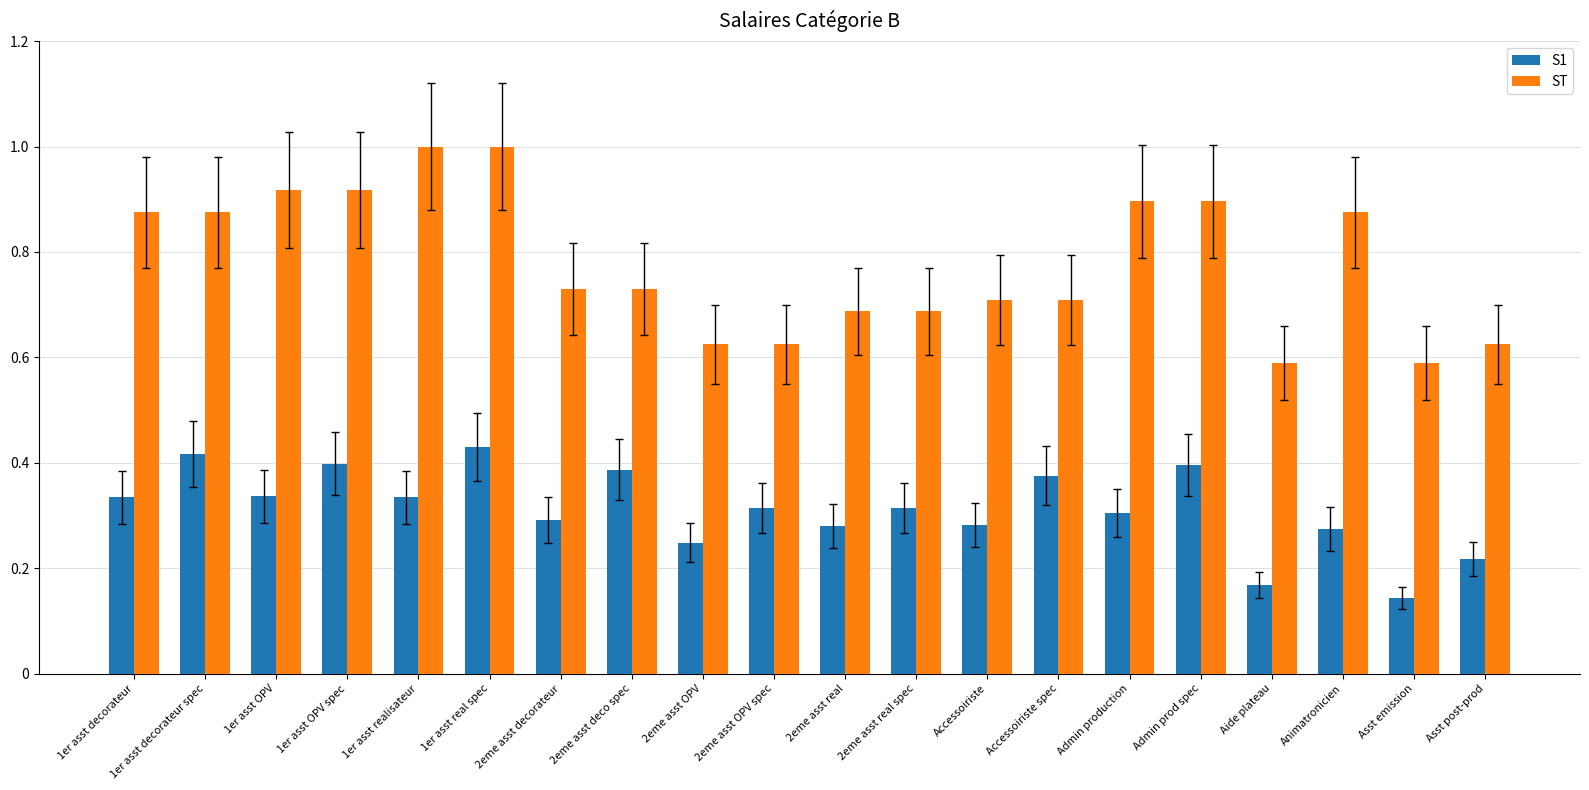

What is the sum of the ST values at 2eme asst OPV and Admin prod spec?

1.5